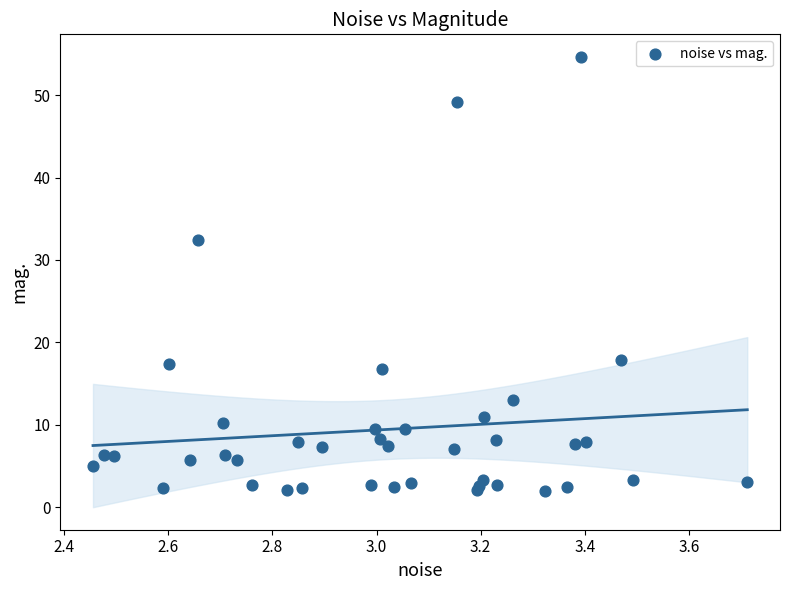

What Y value in the scatter plot is closest to 28?

32.5